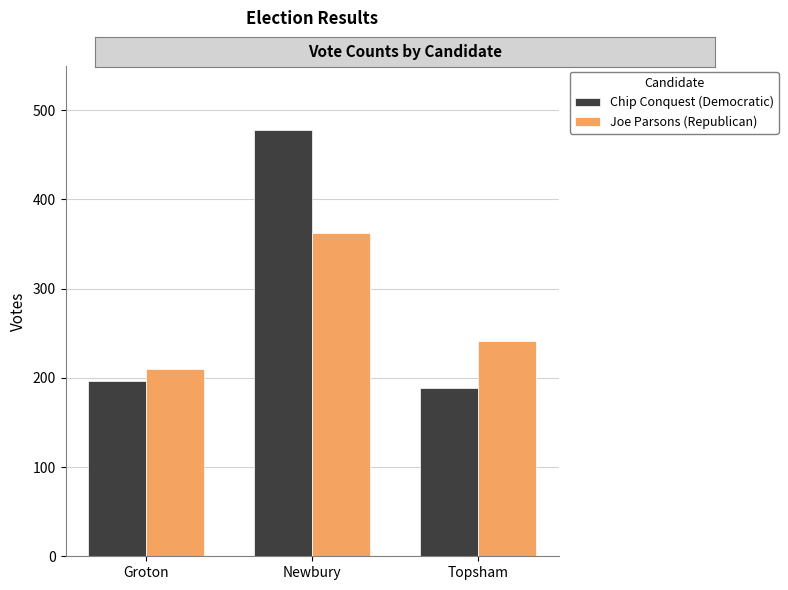

How many bars are there in total?

6